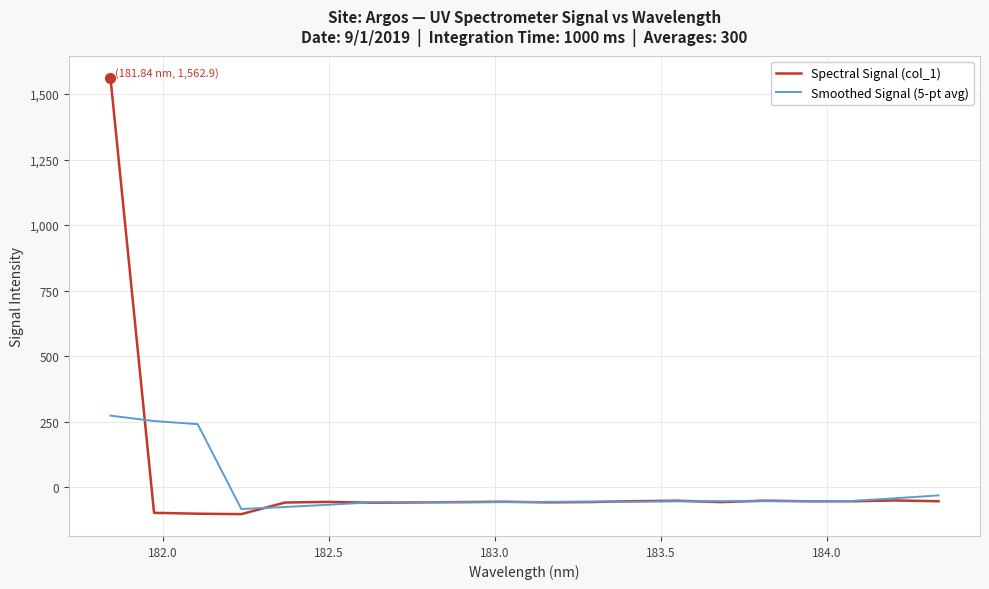

Rank the series by their maximum value, from lowest to highest.

Smoothed Signal (5-pt avg), Spectral Signal (col_1)